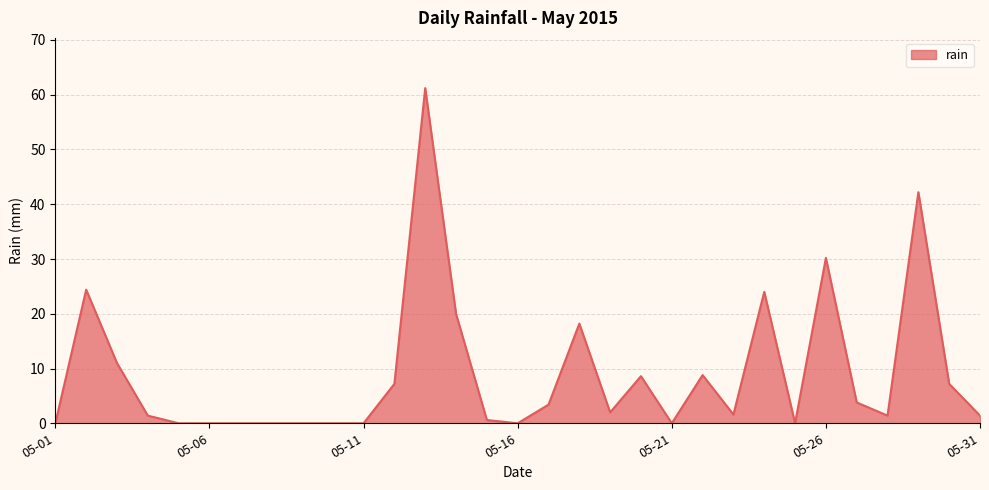

What is the maximum value shown in the chart?

61.2